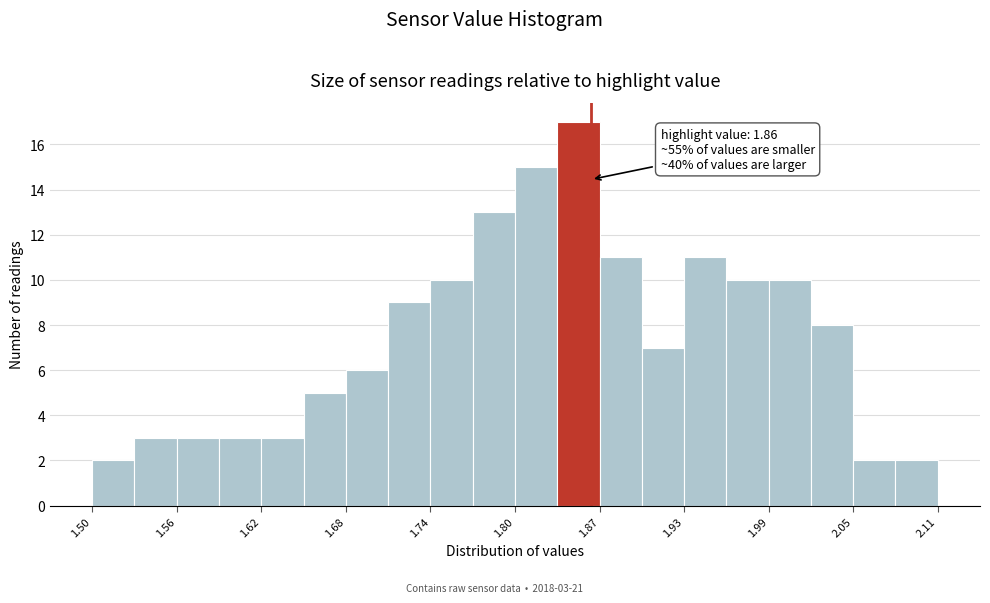

Around what value on the x-axis is the tallest bar? Give the approximate position of its centre, as read against the axis.

1.85